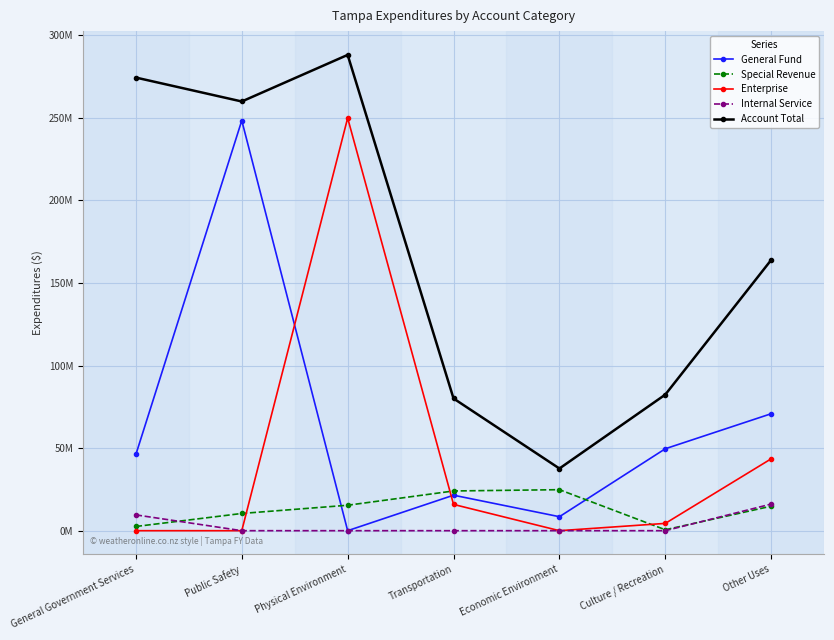

Where is the first local maximum for General Fund?

Public Safety